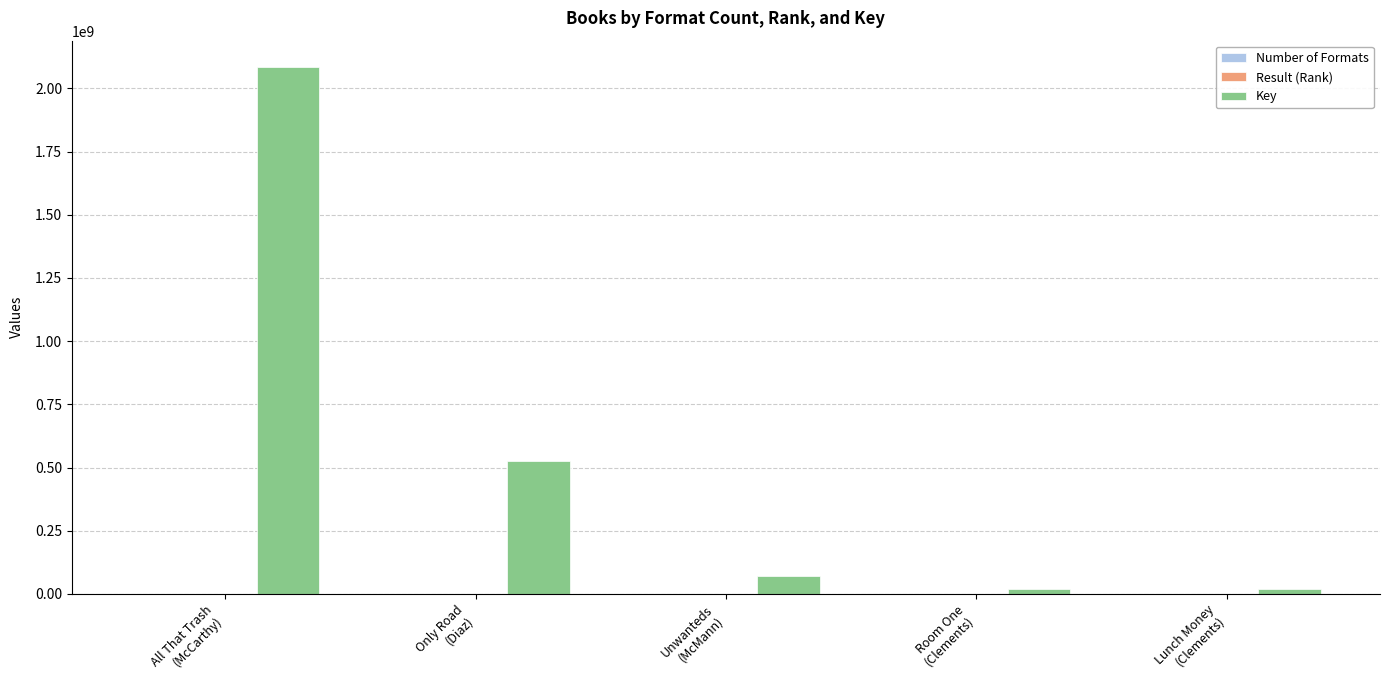

What is the greatest value displayed?

2084541569